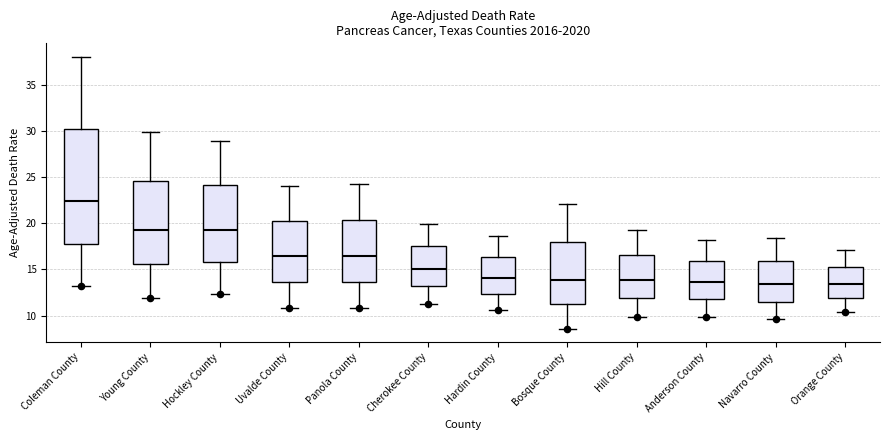

Comparing the boxes themselves (not the whiskers), which one is the tallest?

Coleman County